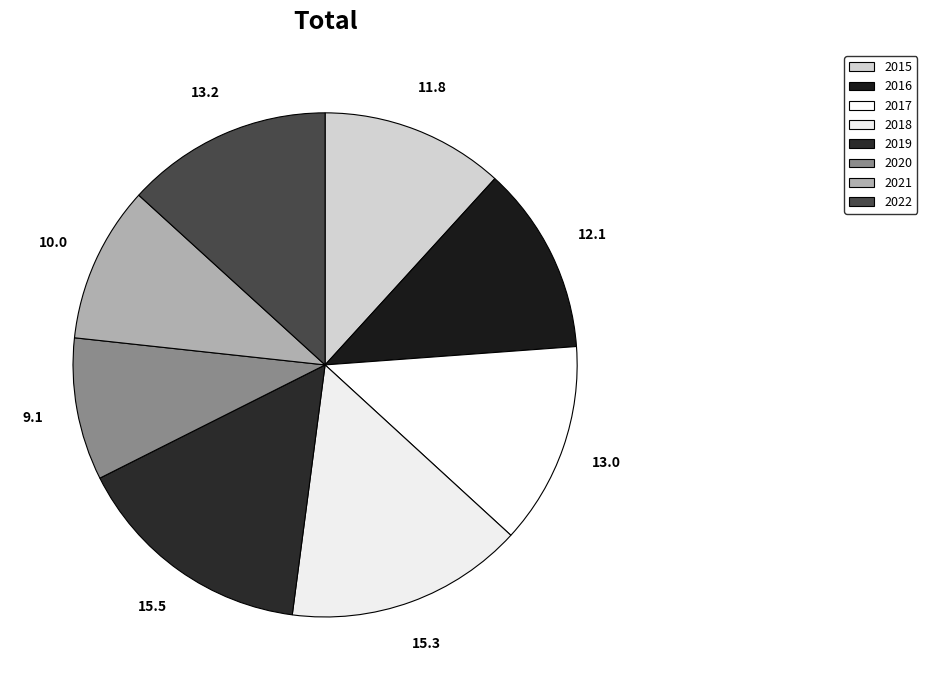

True or false: 2017 accounts for 28% of the total.

False